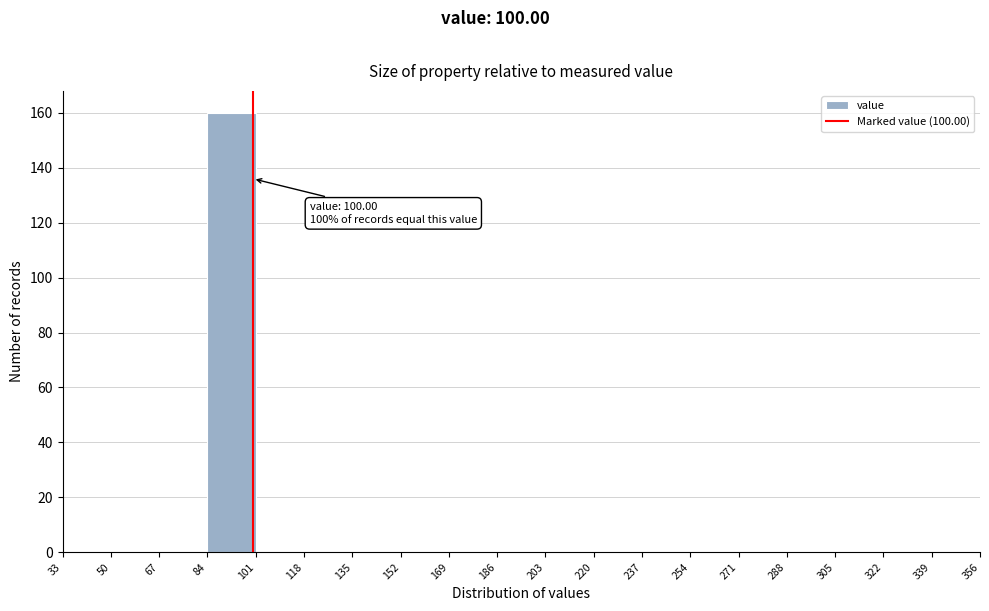

Which range on the x-axis has the tallest bar?

84 to 101